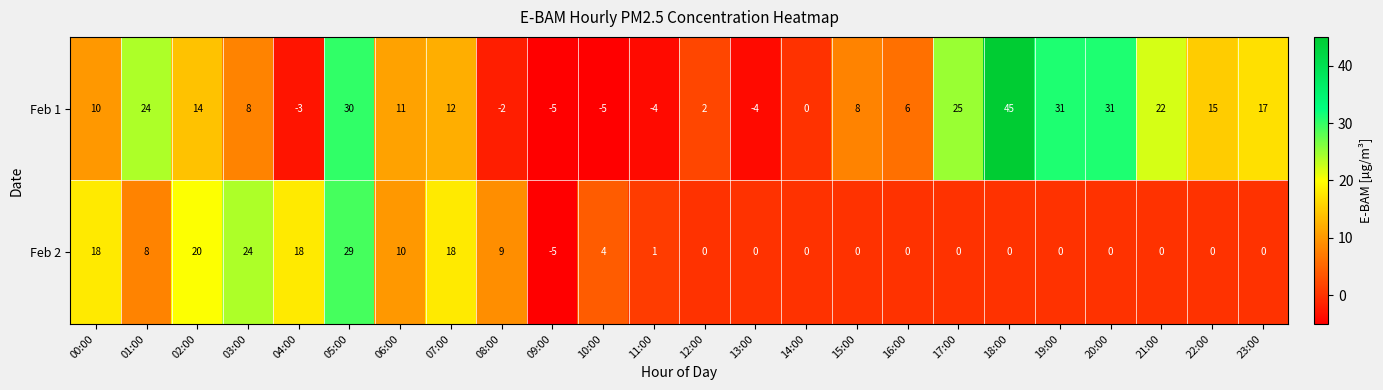

Rank the series by their maximum value, from lowest to highest.

Feb 2, Feb 1